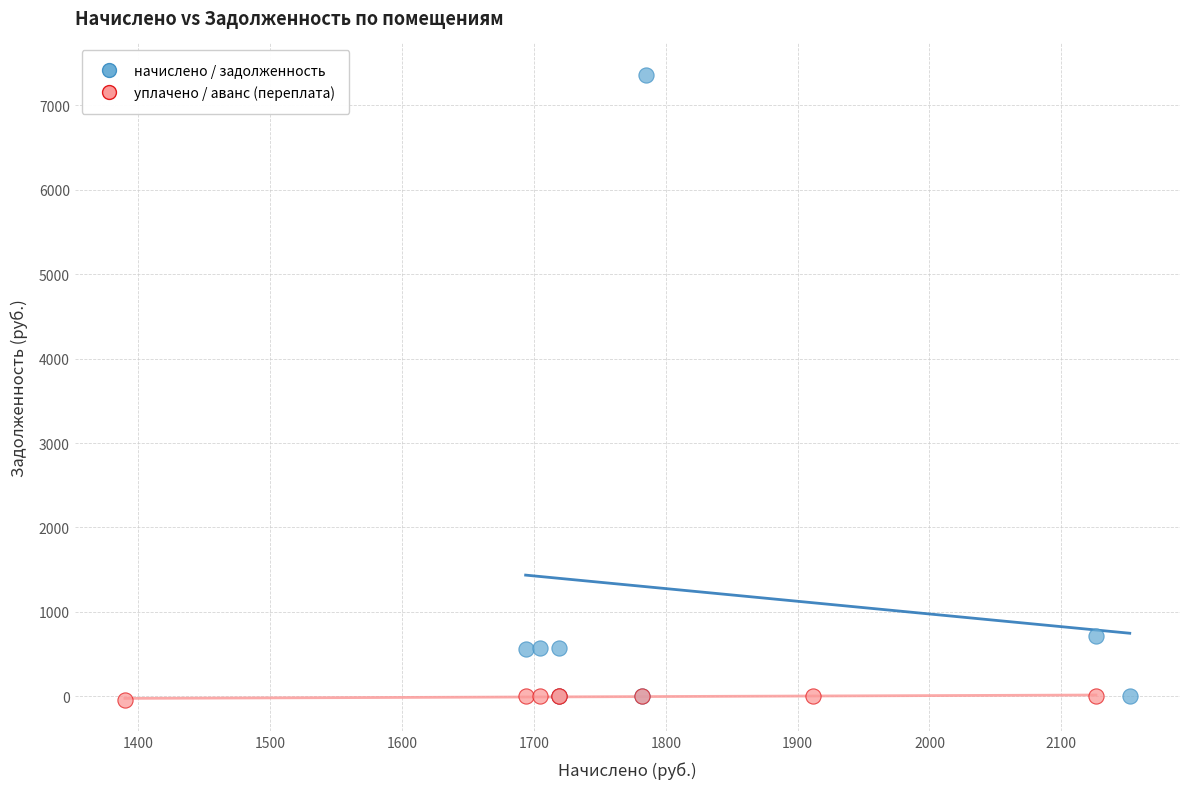

Which series has the widest spread of Y values?

начислено / задолженность